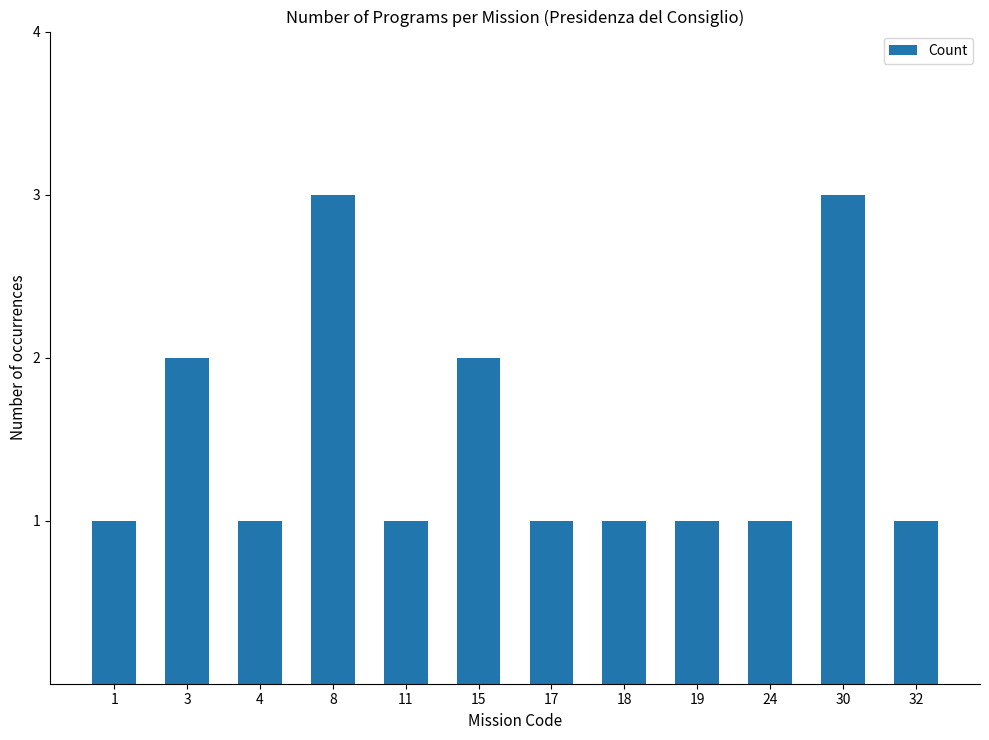

What is the sum of all values?

18